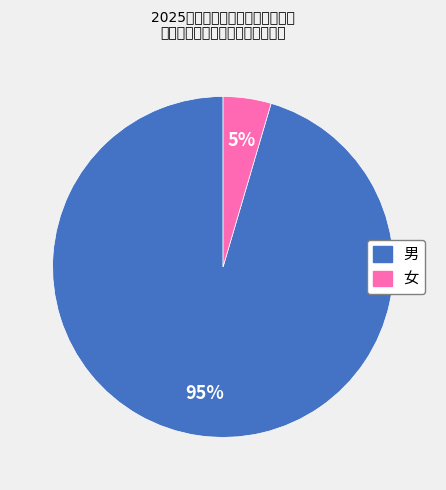

Is the sum of 男 and 女 greater than half?

Yes